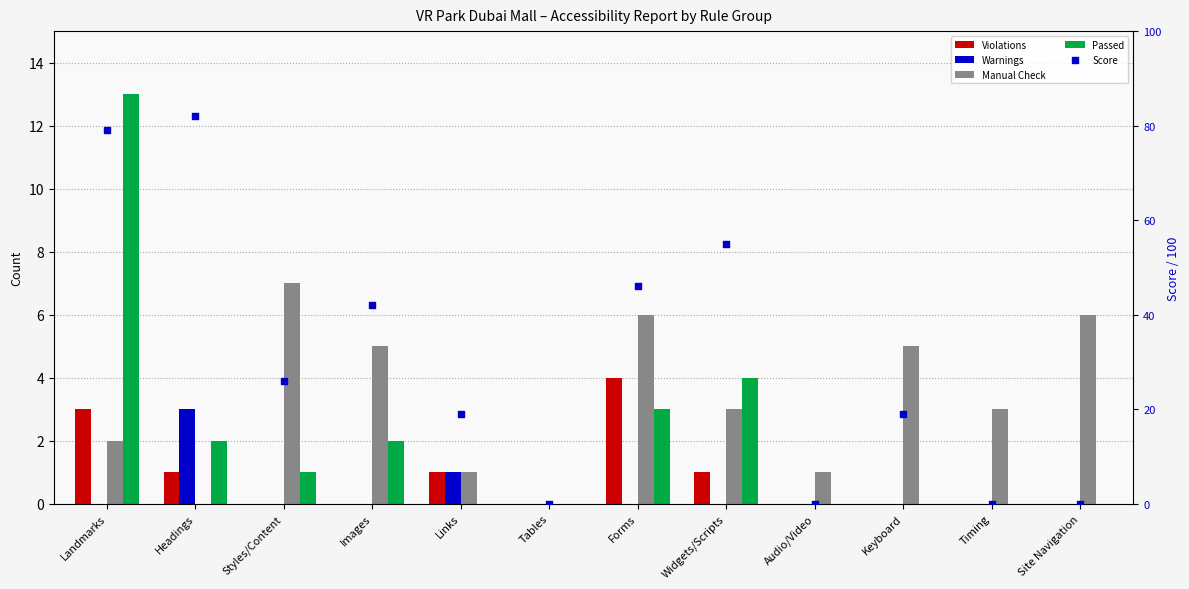

Which series contains the highest Y value?

Score